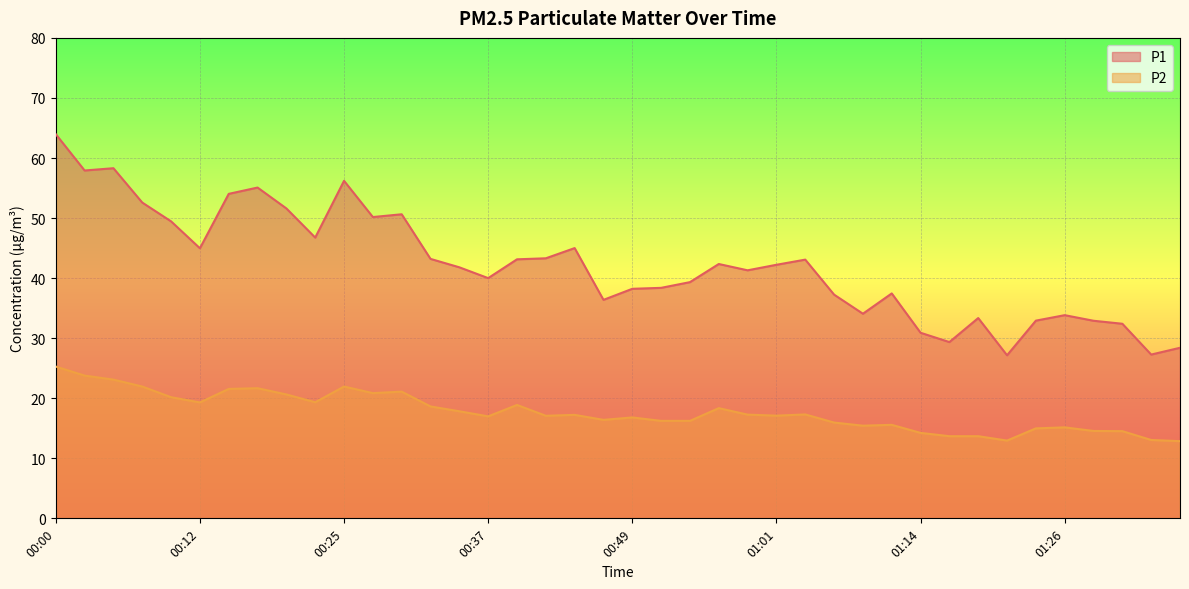

What position from the right is 01:14?

10